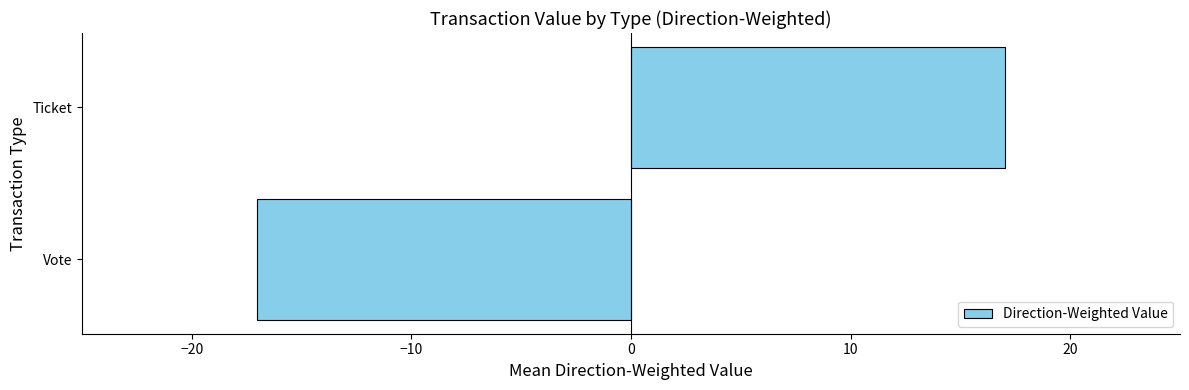

At which category does the chart reach its minimum across all series?

Vote